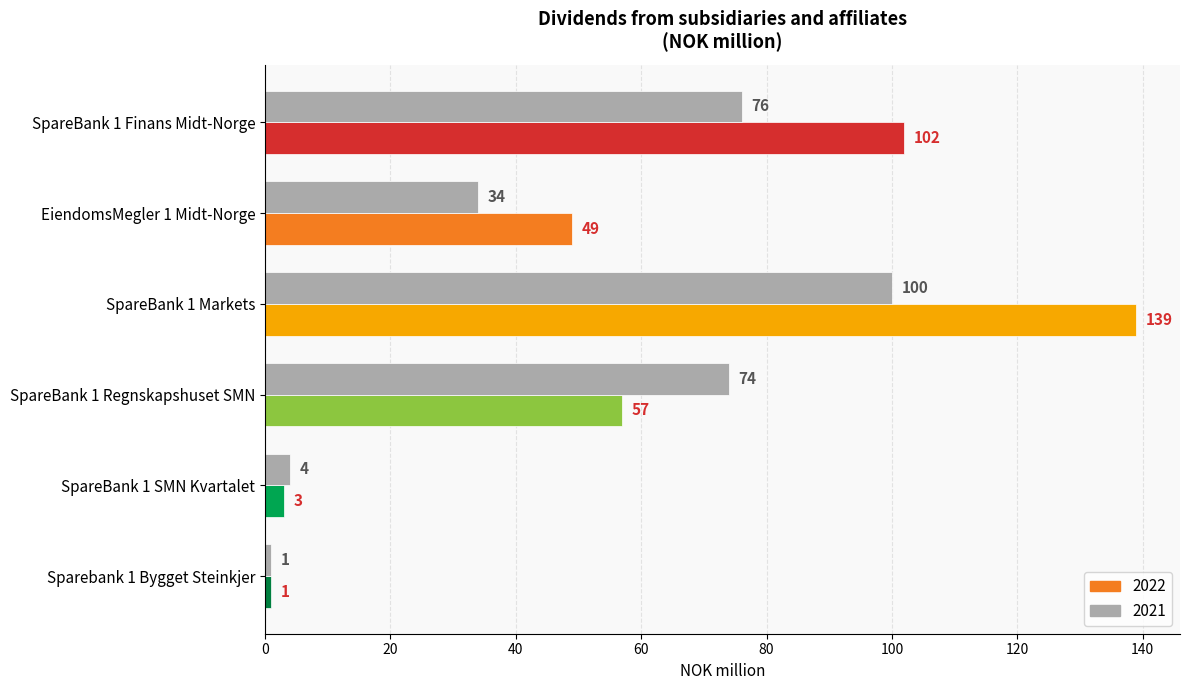

The value of 2021 at Sparebank 1 Bygget Steinkjer is 1. True or false?

True